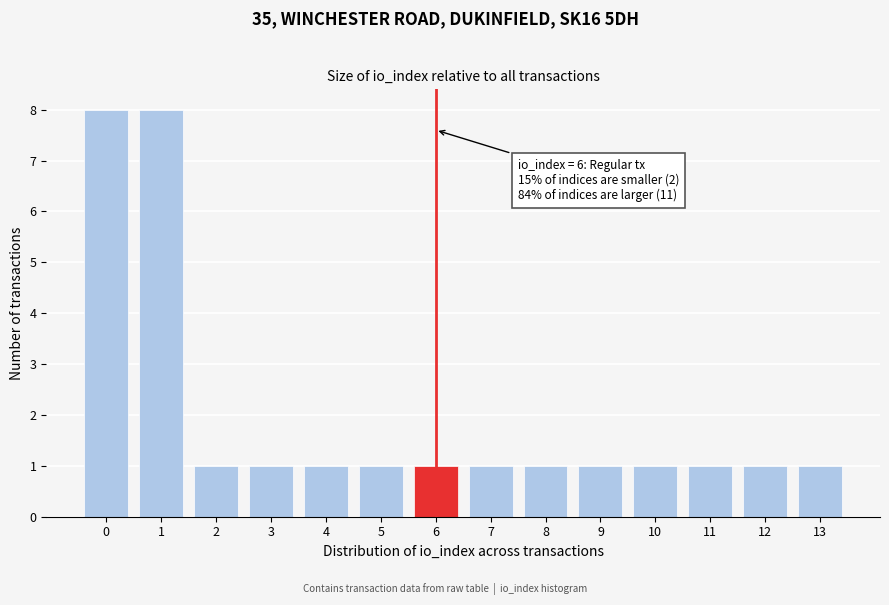

Reading left to right, extract all data points from this chart.

8	8	1	1	1	1	1	1	1	1	1	1	1	1